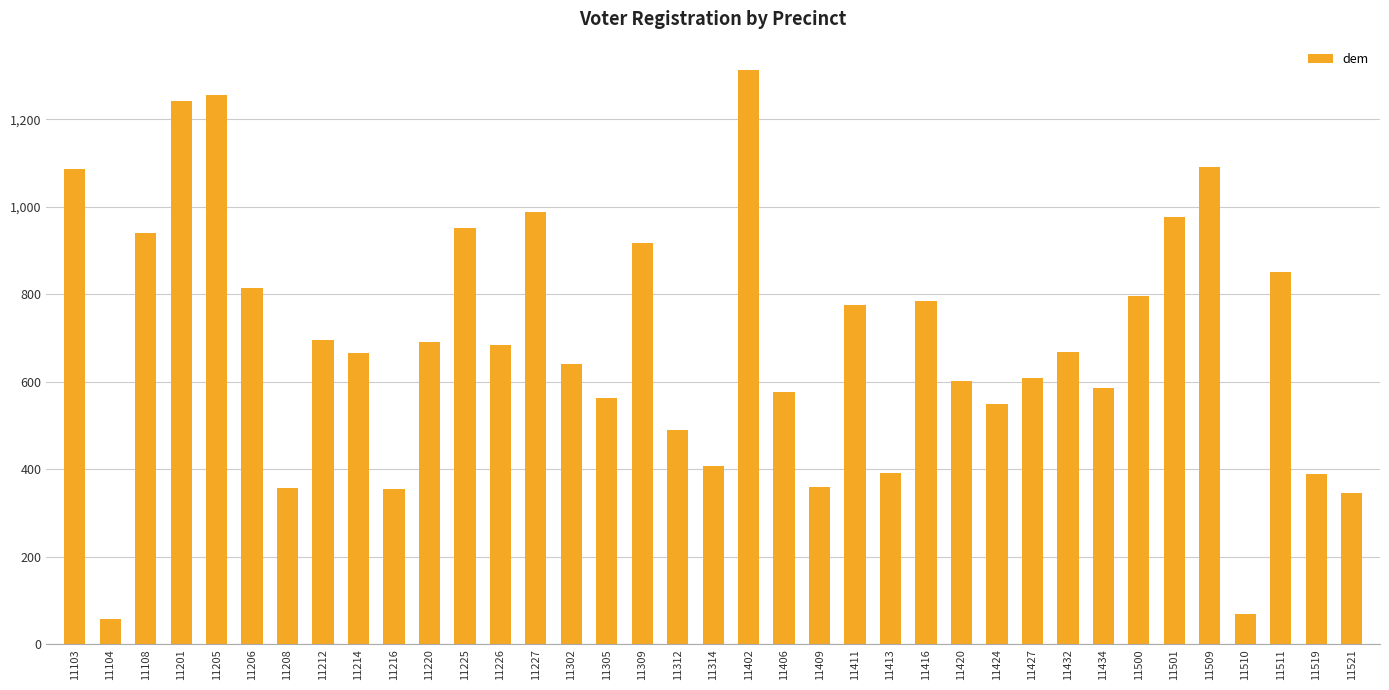

What is the change in value from 11104 to 11314?

+350